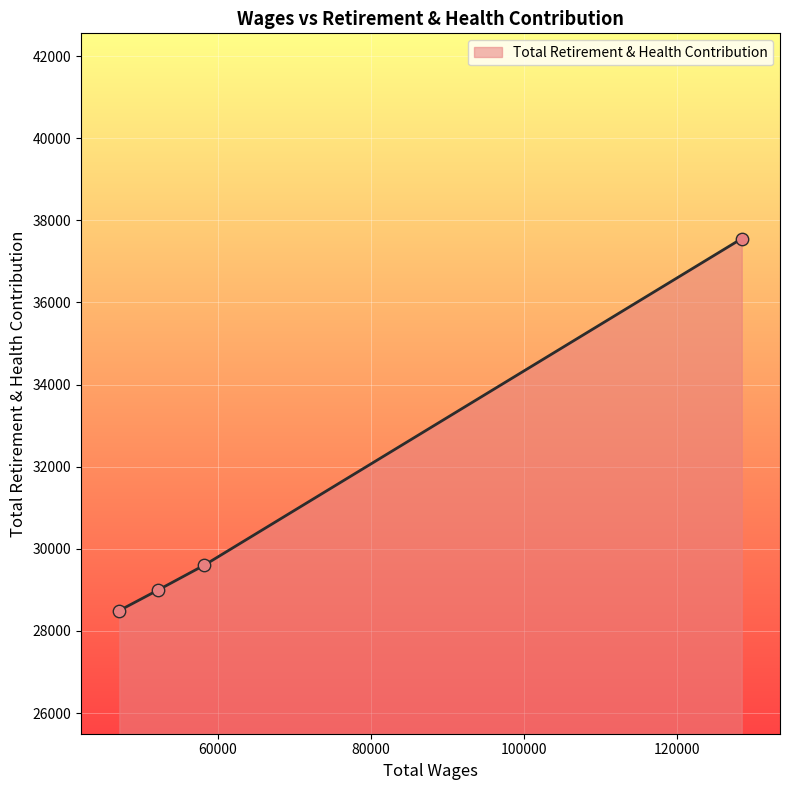

Approximately how many times larger is the value at 128424.0 compared to 58218.0?

1.3